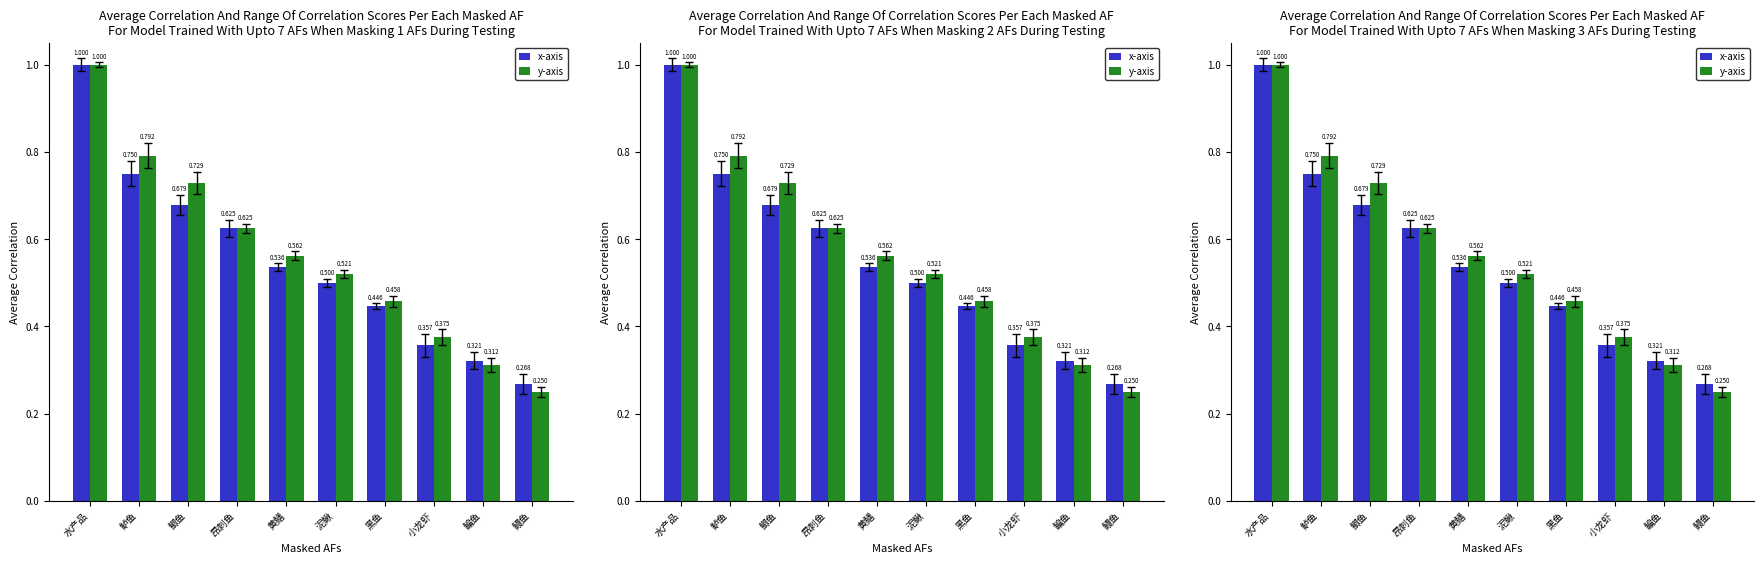

The x-axis series shows 1.3 at 鲈鱼. True or false?

False